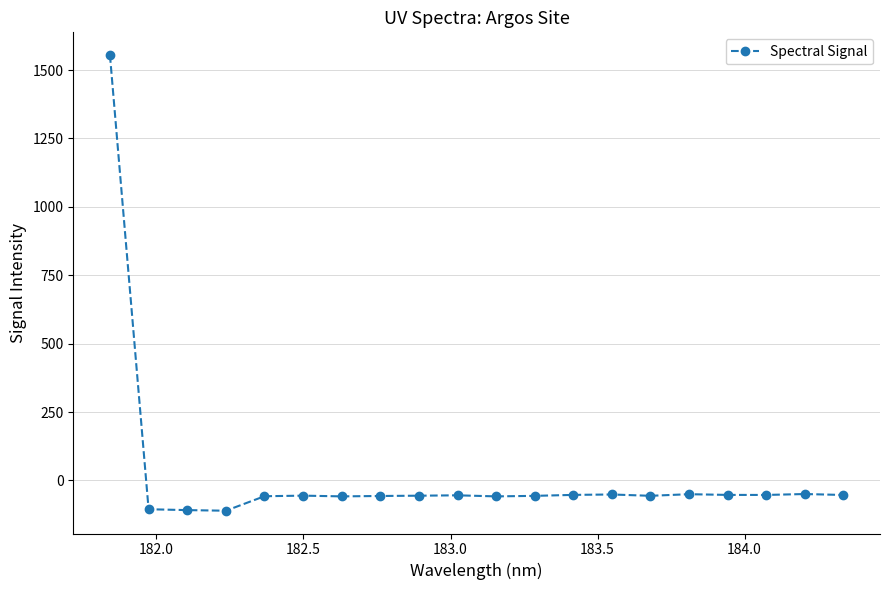

True or false: there are more than 2 points higher than both neighbors.

True